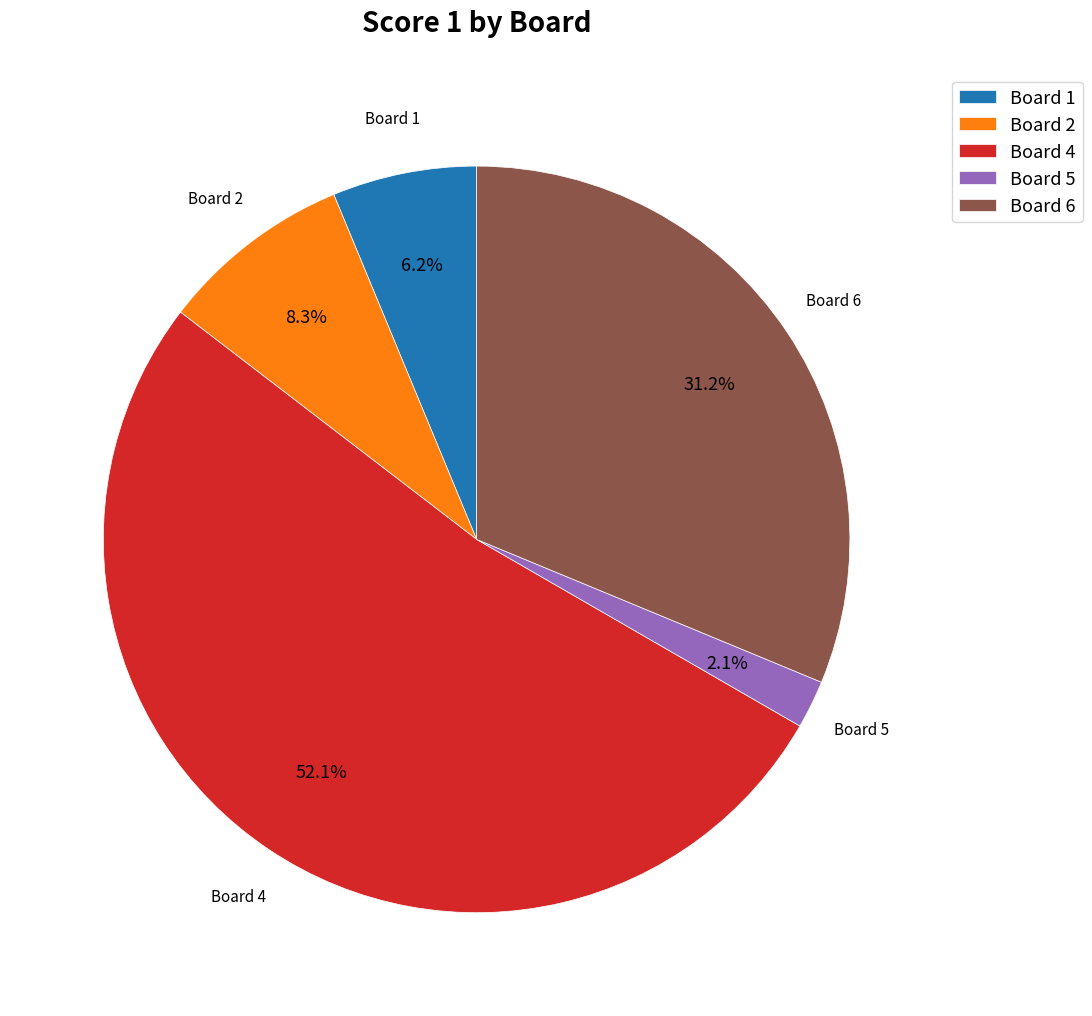

Count the number of slices in the pie.

5